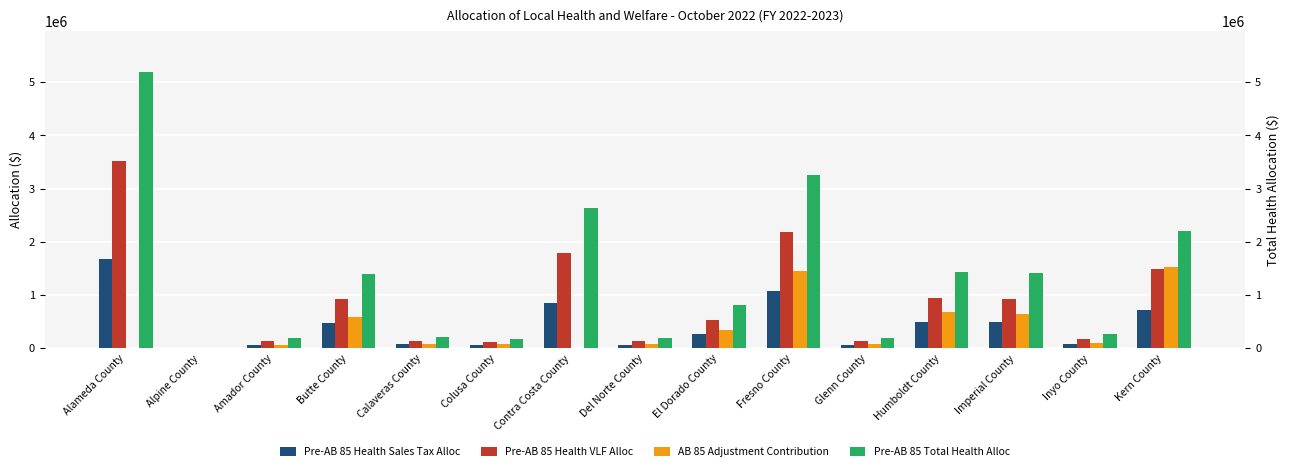

Which series has the largest total across all categories?

Pre-AB 85 Total Health Alloc